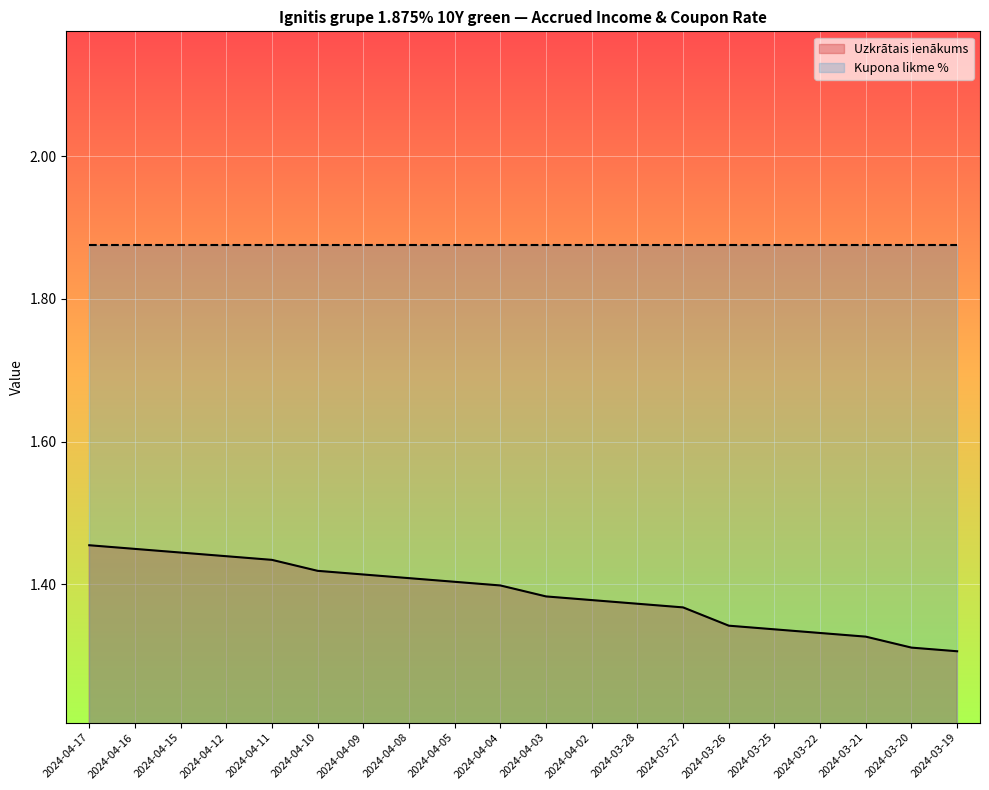

What is the difference between the maximum and minimum values?

0.1